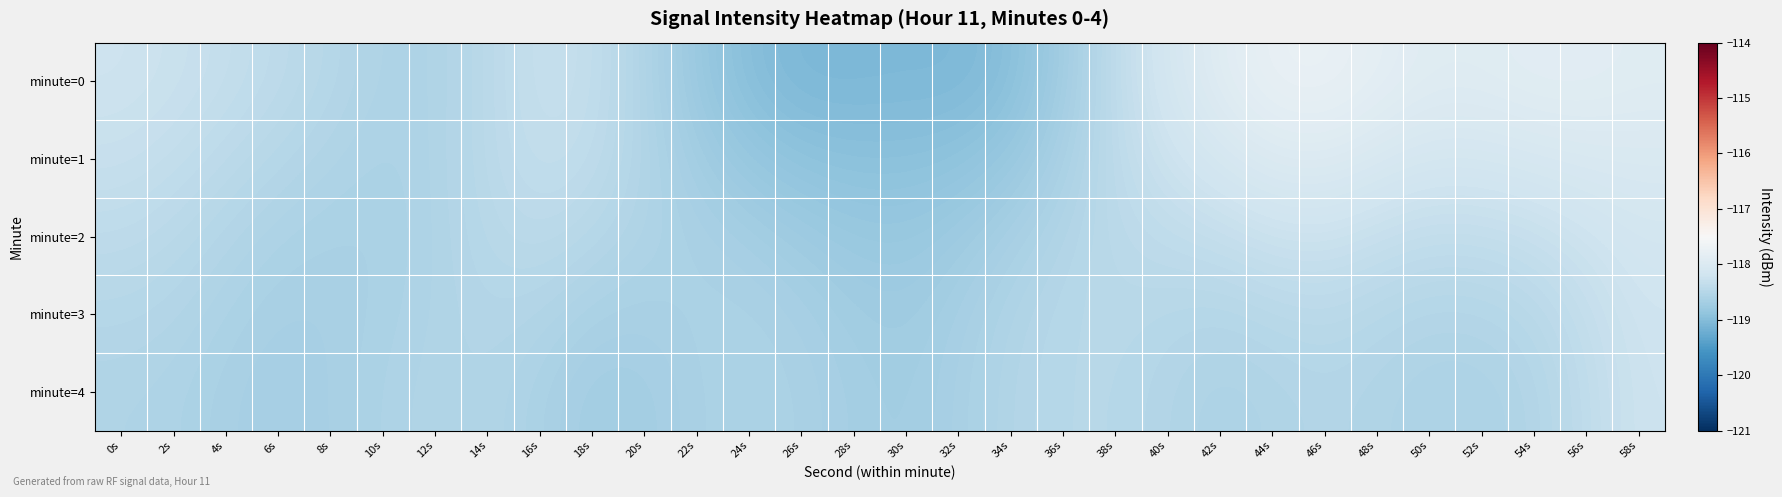

Reading left to right, what are all the values shown in this chart?

minute=0: 0s=-118.2	2s=-118.3	4s=-118.3	6s=-118.4	8s=-118.5	10s=-118.6	12s=-118.6	14s=-118.4	16s=-118.3	18s=-118.3	20s=-118.6	22s=-118.8	24s=-119.0	26s=-119.1	28s=-119.1	30s=-119.1	32s=-119.1	34s=-119.0	36s=-118.7	38s=-118.4	40s=-118.1	42s=-117.9	44s=-117.8	46s=-117.7	48s=-117.8	50s=-117.9	52s=-117.9	54s=-117.9	56s=-117.9	58s=-117.9
minute=1: 0s=-118.3	2s=-118.4	4s=-118.4	6s=-118.5	8s=-118.6	10s=-118.6	12s=-118.6	14s=-118.4	16s=-118.3	18s=-118.4	20s=-118.5	22s=-118.7	24s=-118.8	26s=-118.9	28s=-119.0	30s=-118.9	32s=-118.9	34s=-118.8	36s=-118.6	38s=-118.4	40s=-118.2	42s=-118.1	44s=-118.0	46s=-118.0	48s=-118.1	50s=-118.1	52s=-118.1	54s=-118.1	56s=-118.0	58s=-118.0
minute=2: 0s=-118.4	2s=-118.5	4s=-118.5	6s=-118.6	8s=-118.6	10s=-118.6	12s=-118.6	14s=-118.5	16s=-118.4	18s=-118.5	20s=-118.6	22s=-118.6	24s=-118.7	26s=-118.7	28s=-118.8	30s=-118.8	32s=-118.8	34s=-118.6	36s=-118.5	38s=-118.4	40s=-118.4	42s=-118.3	44s=-118.3	46s=-118.3	48s=-118.3	50s=-118.4	52s=-118.4	54s=-118.3	56s=-118.2	58s=-118.2
minute=3: 0s=-118.5	2s=-118.5	4s=-118.6	6s=-118.7	8s=-118.7	10s=-118.6	12s=-118.6	14s=-118.5	16s=-118.5	18s=-118.6	20s=-118.6	22s=-118.6	24s=-118.6	26s=-118.7	28s=-118.7	30s=-118.7	32s=-118.7	34s=-118.6	36s=-118.5	38s=-118.5	40s=-118.5	42s=-118.5	44s=-118.5	46s=-118.4	48s=-118.5	50s=-118.5	52s=-118.5	54s=-118.5	56s=-118.3	58s=-118.2
minute=4: 0s=-118.6	2s=-118.6	4s=-118.6	6s=-118.7	8s=-118.7	10s=-118.6	12s=-118.5	14s=-118.5	16s=-118.6	18s=-118.7	20s=-118.7	22s=-118.6	24s=-118.6	26s=-118.6	28s=-118.7	30s=-118.7	32s=-118.6	34s=-118.5	36s=-118.5	38s=-118.5	40s=-118.5	42s=-118.6	44s=-118.6	46s=-118.5	48s=-118.6	50s=-118.6	52s=-118.6	54s=-118.5	56s=-118.4	58s=-118.2